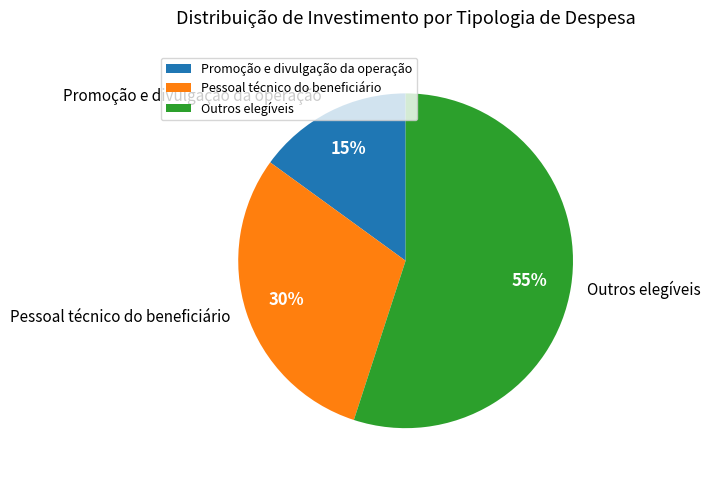

Is it true that Outros elegíveis is 62% of the pie?

False